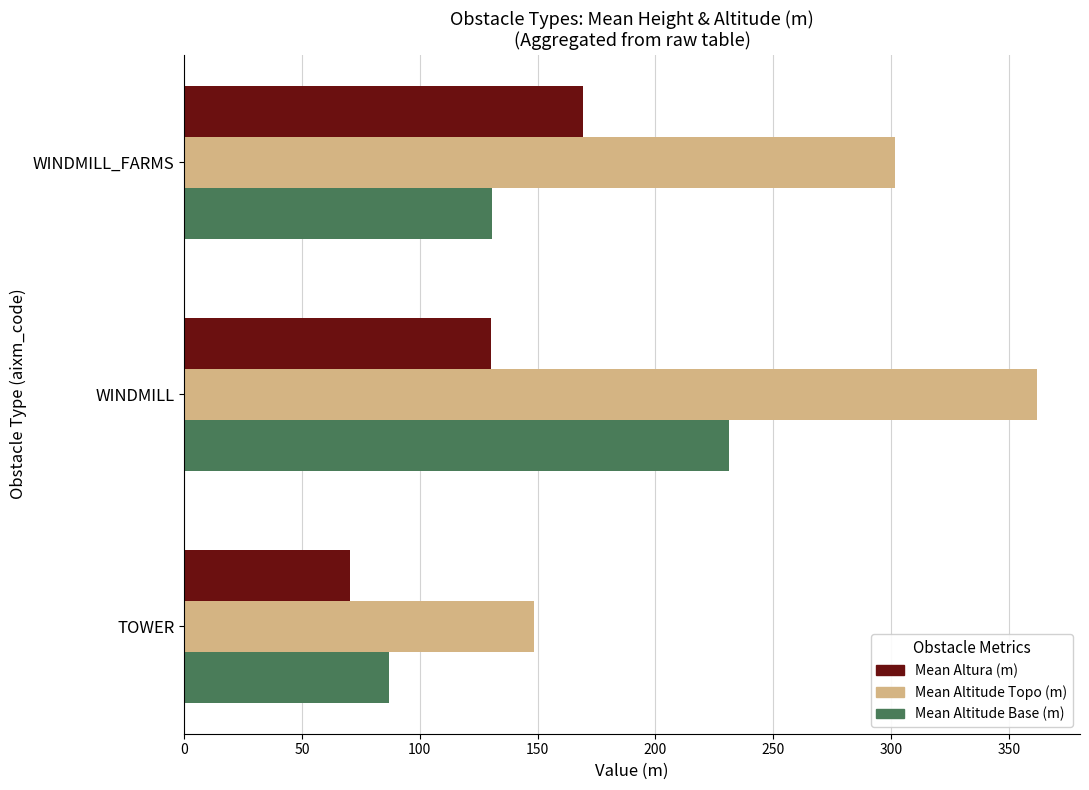

List the series in order of their overall mean, highest first.

Mean Altitude Topo (m), Mean Altitude Base (m), Mean Altura (m)